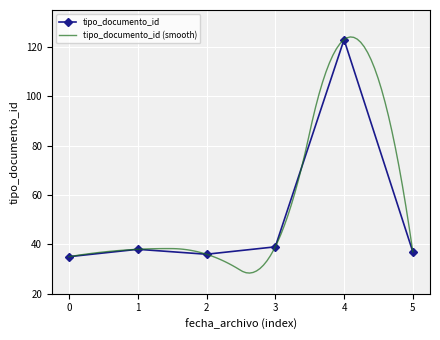

True or false: tipo_documento_id has a value of 18 at 5.

False